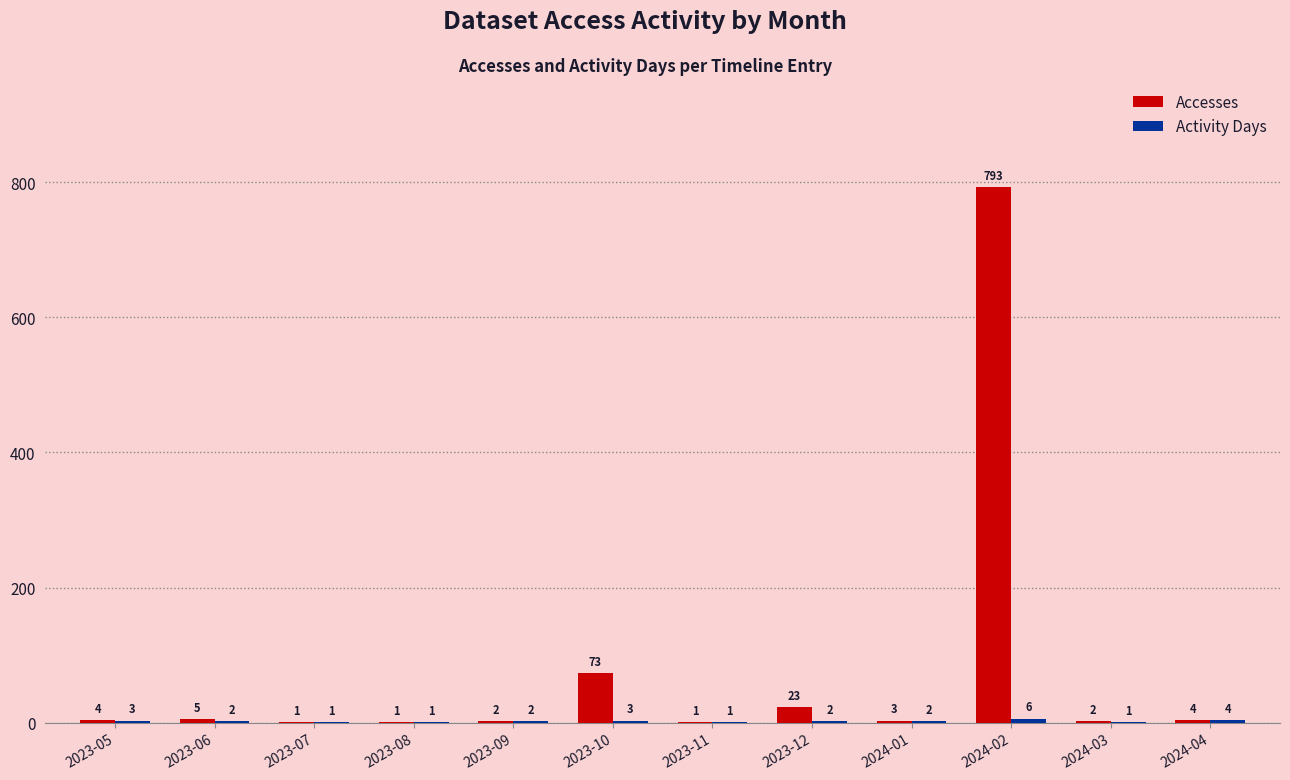

Which category has the highest value in the Accesses series?

2024-02